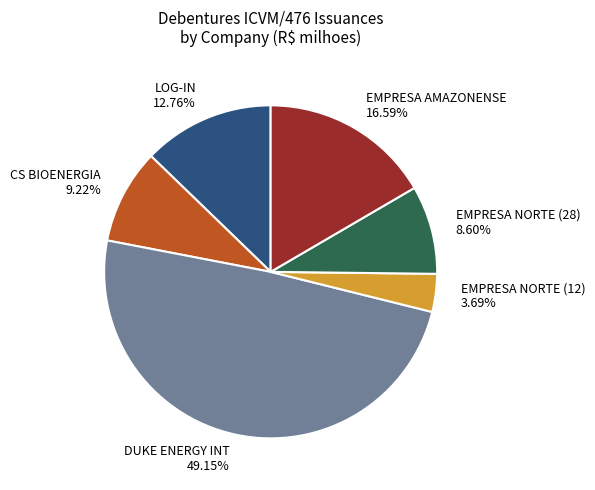

What is the largest slice in the pie chart?

DUKE ENERGY INT